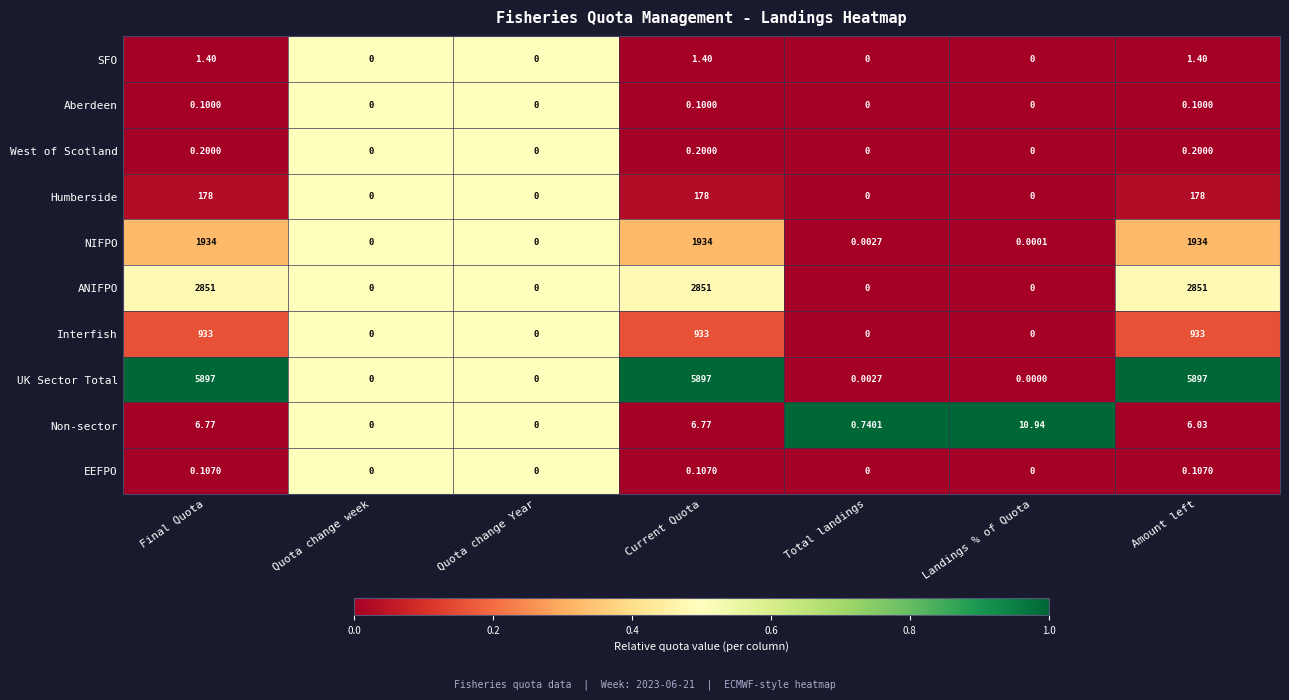

Is the value of Interfish at Final Quota greater than the value of NIFPO at Landings % of Quota?

Yes